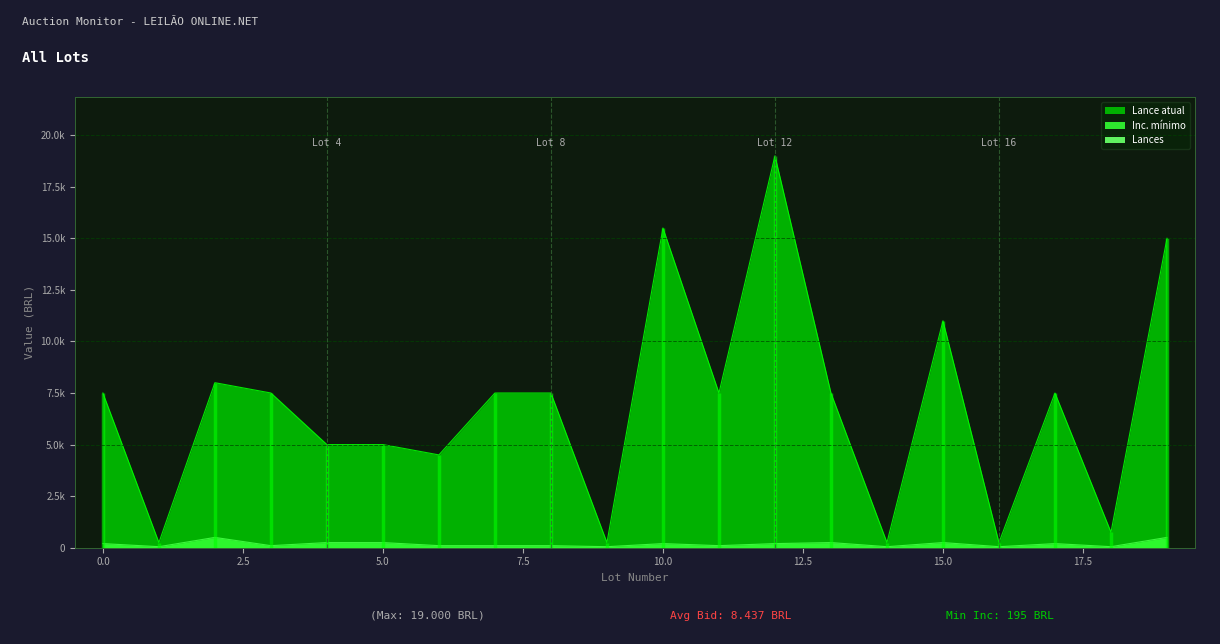

Between 2 and 16, which series saw the biggest shift?

Lance atual